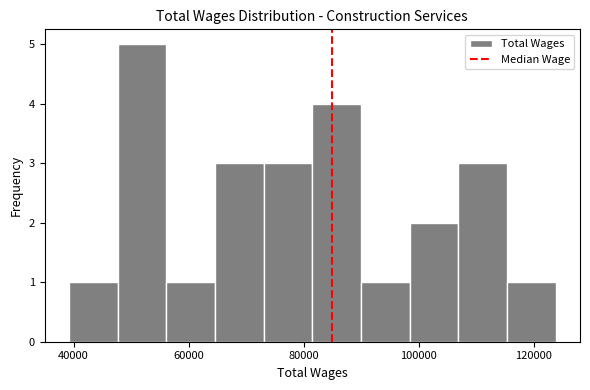

Over which range of the x-axis is the bar tallest?

48000 to 56000